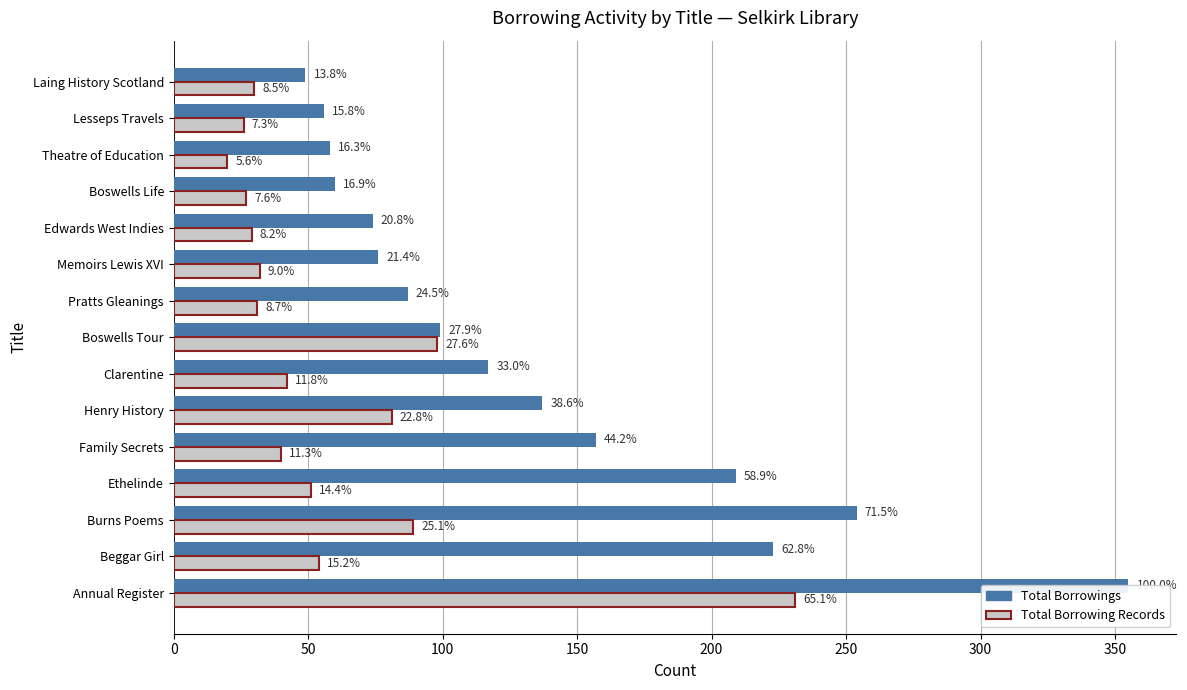

At how many categories does at least one series exceed 91?

8